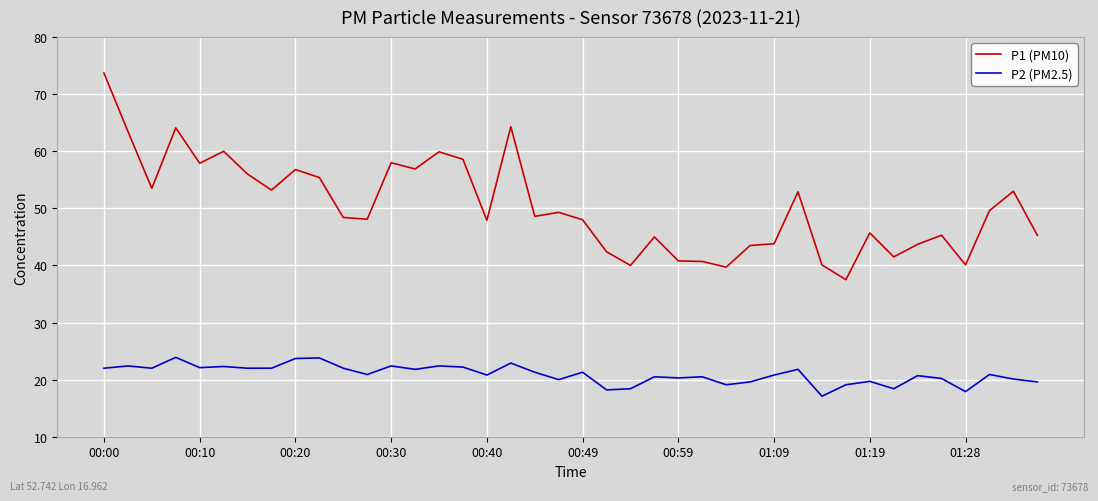

What is the difference between the maximum and minimum values in the P2 (PM2.5) series?

6.8